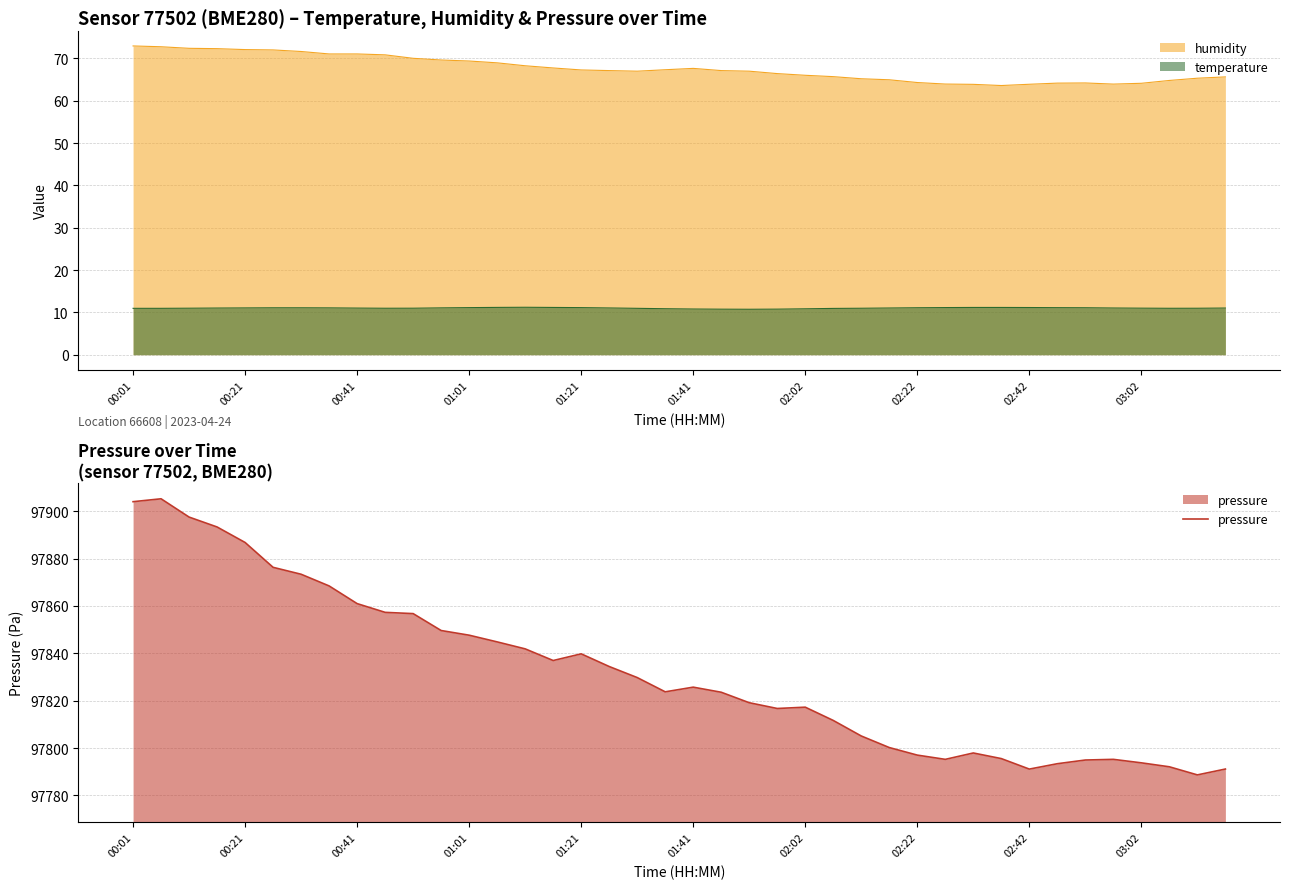

What is the highest value of the pressure series?

97905.2